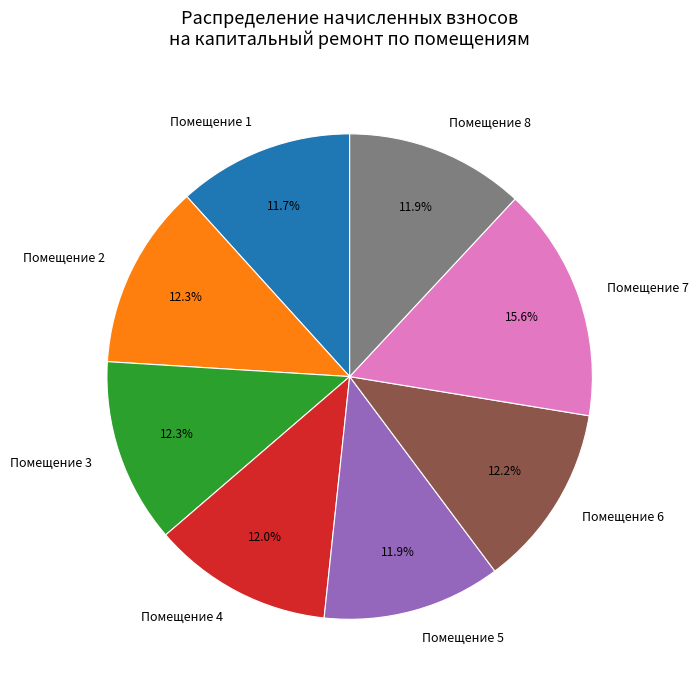

Is the sum of Помещение 7 and Помещение 8 greater than half?

No